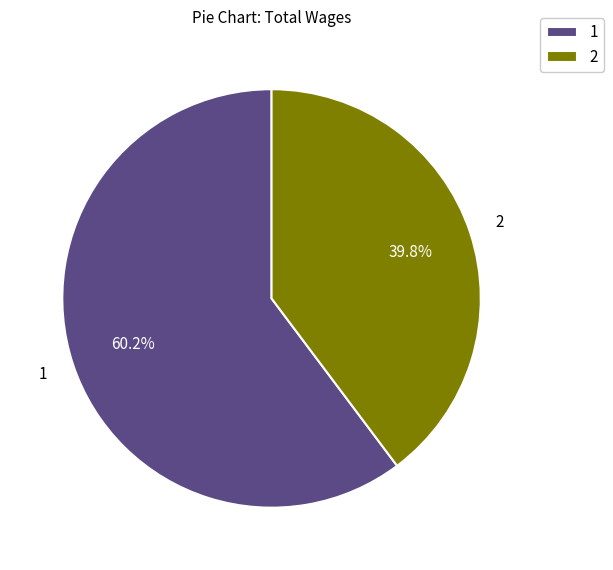

Approximately how many times larger is the value at 1 compared to 2?

1.5